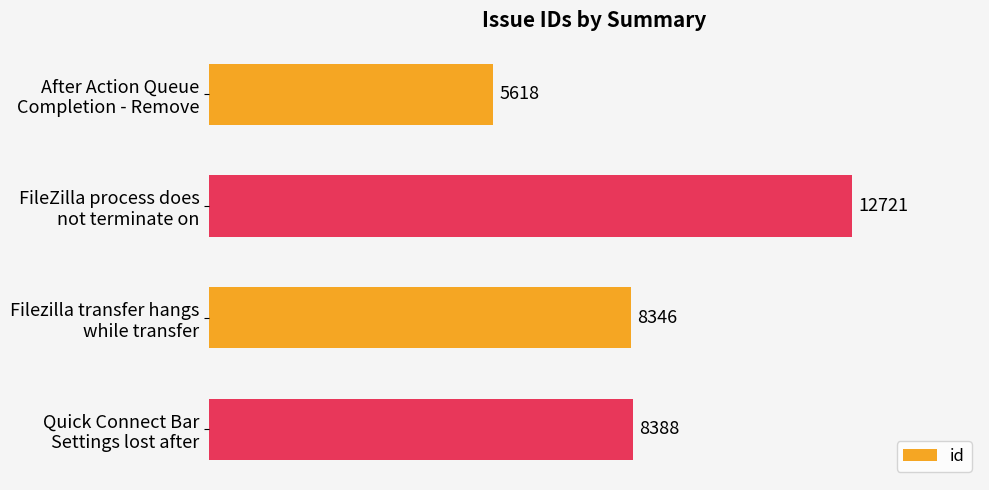

What is the smallest value displayed?

5618